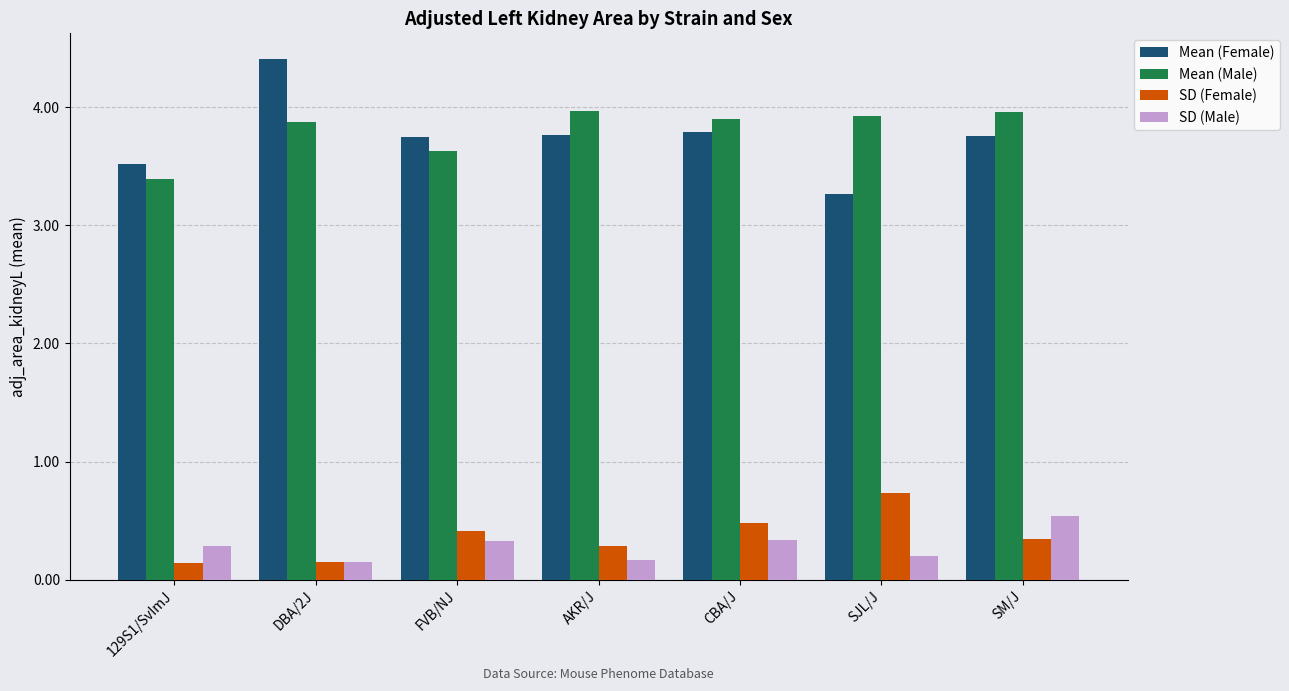

Which label corresponds to the largest value in the chart?

DBA/2J